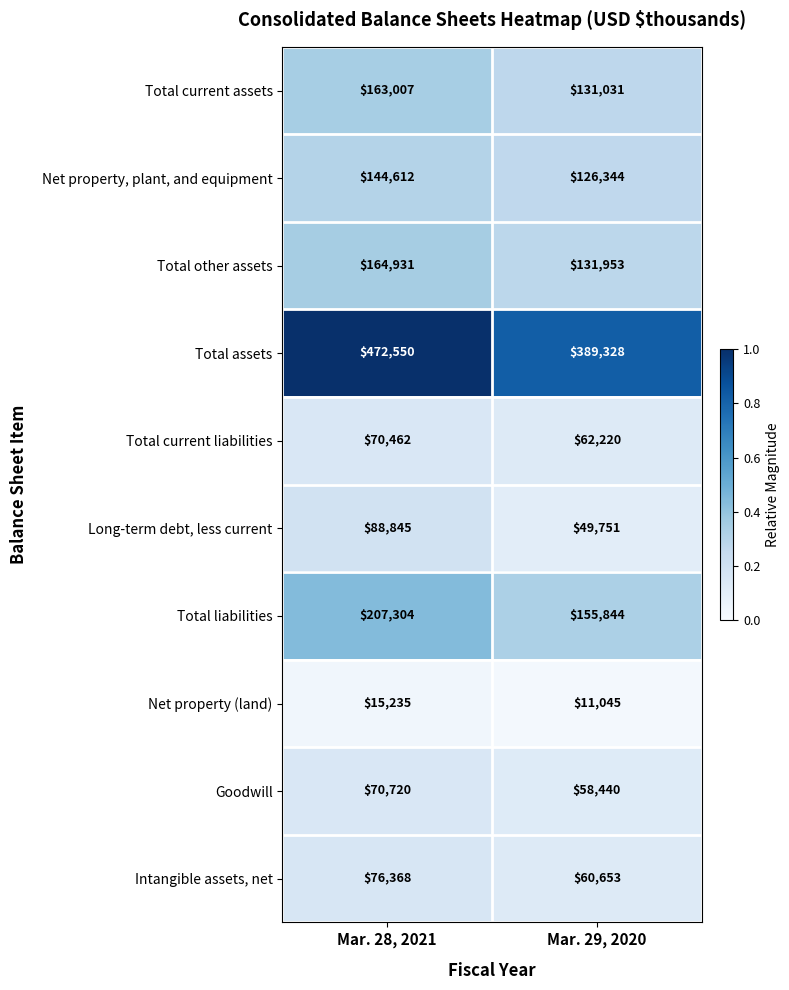

What is the maximum value shown in the chart?

472550